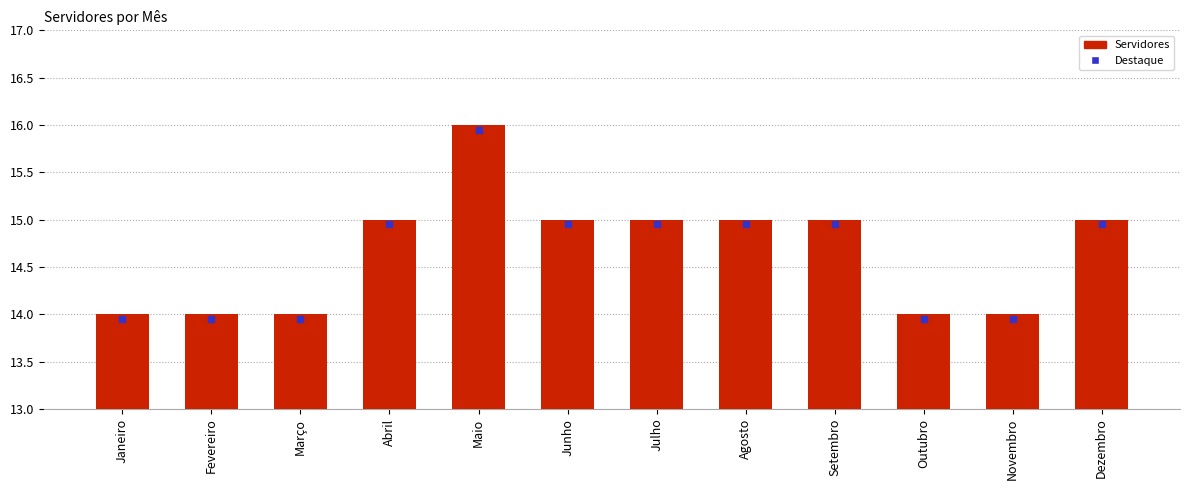

Between Março and Junho, which is larger?

Junho